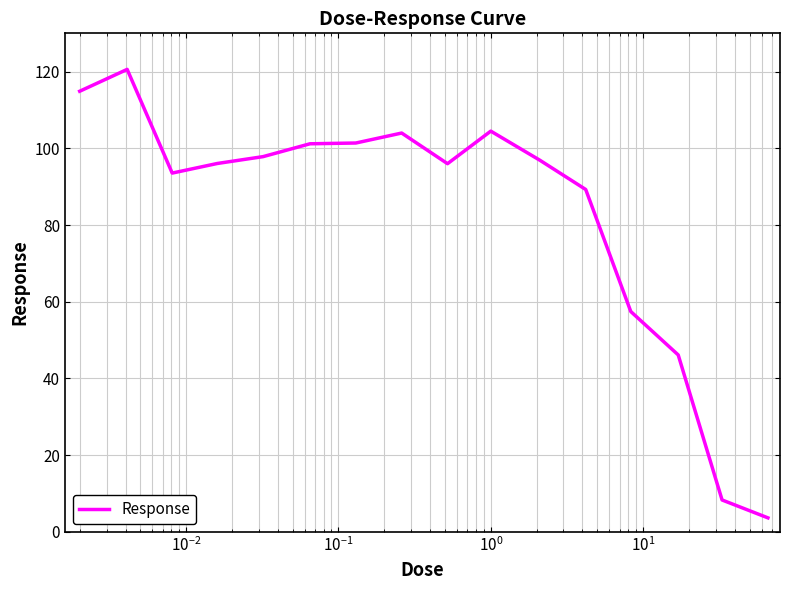

What is the smallest value displayed?

3.7